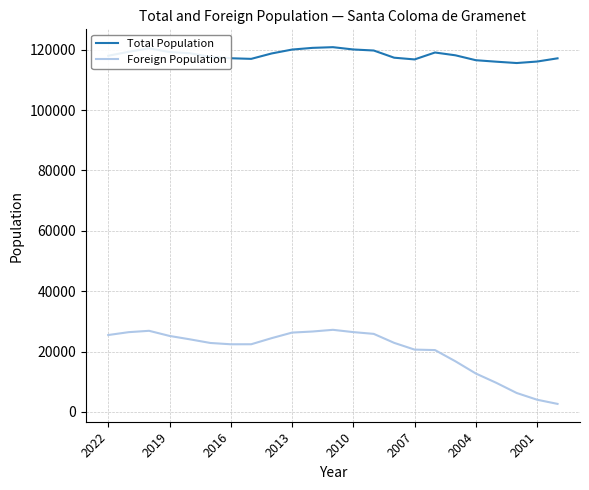

What is the minimum value for Total Population?

115568